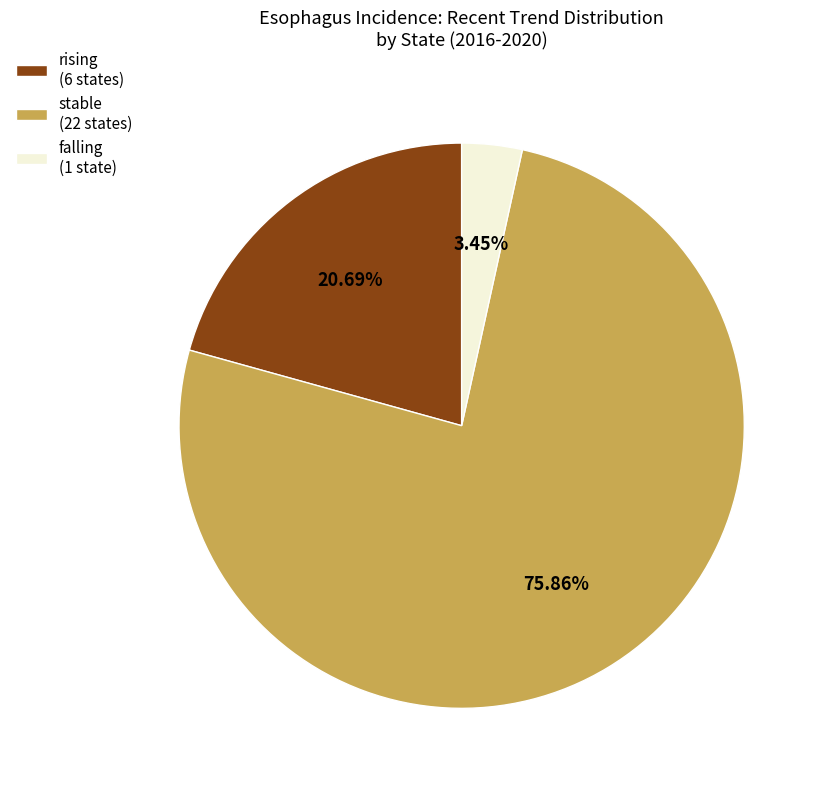

The stable slice represents 81% of the pie. True or false?

False